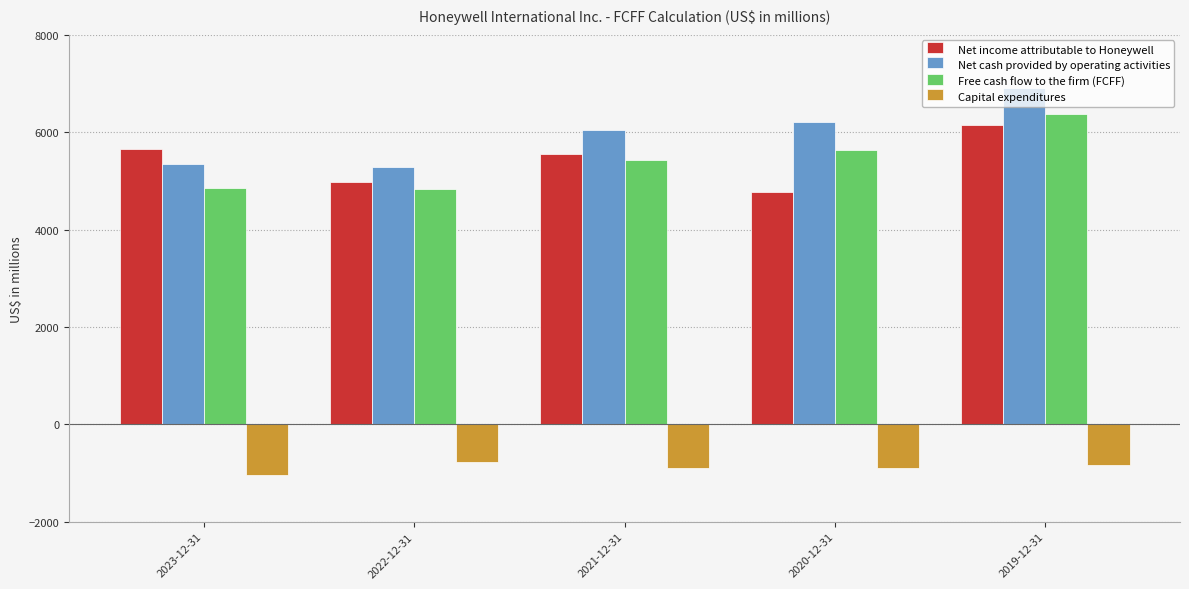

How many bars are there in each group?

4